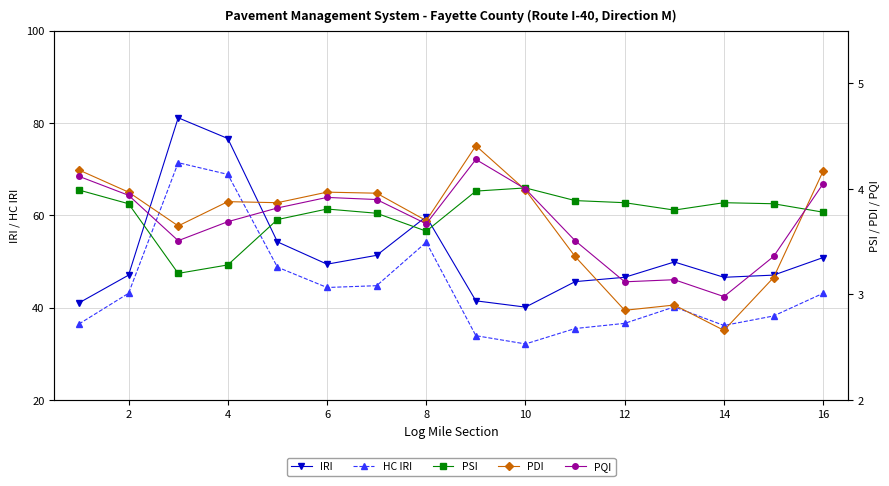

Which series has the largest total across all categories?

IRI